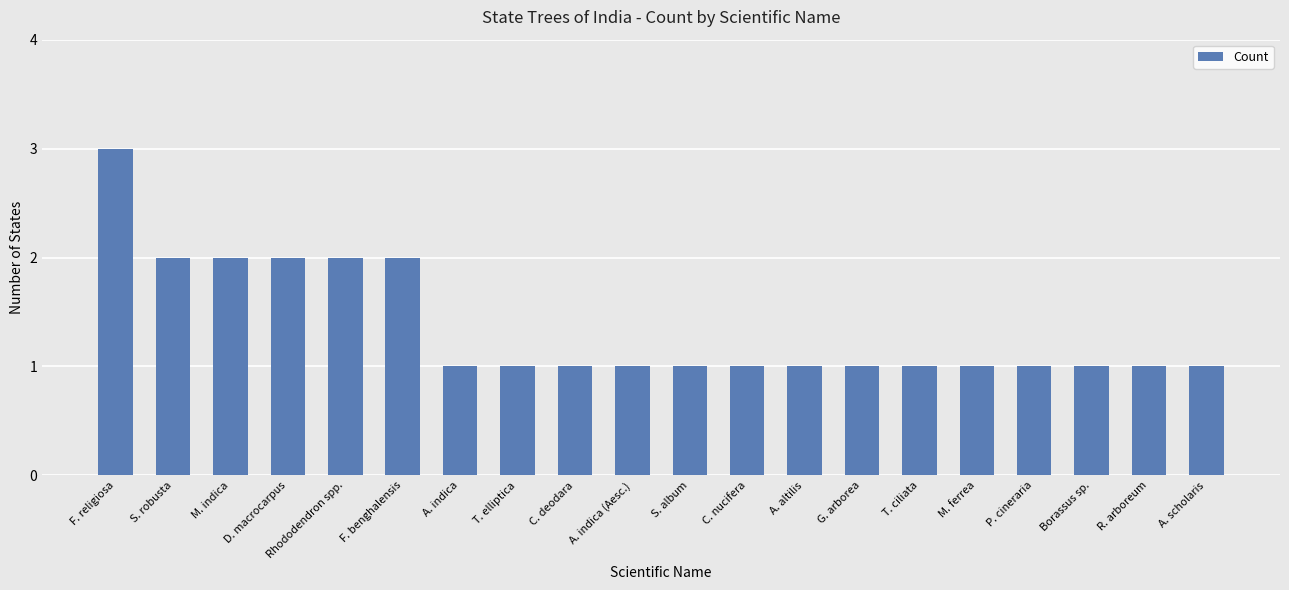

How many values are between 1 and 2?

19